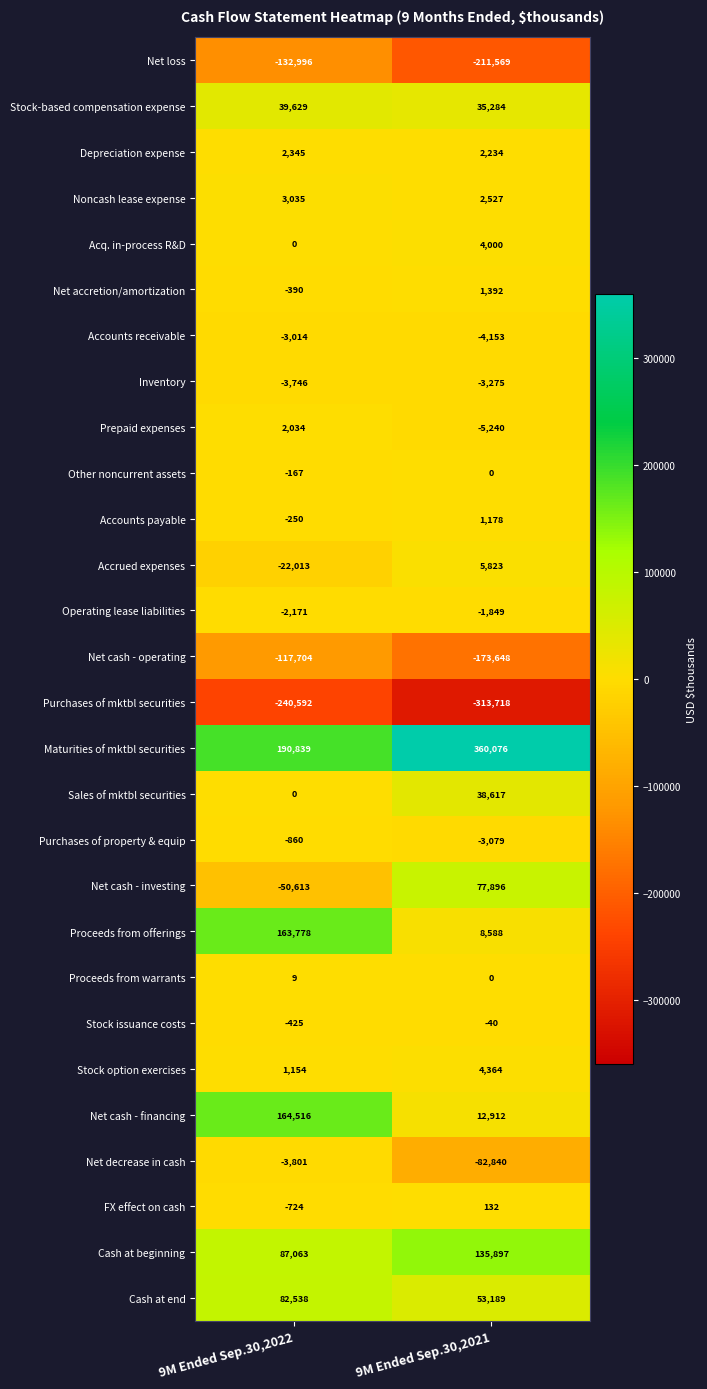

Read the Prepaid expenses value at 9M Ended Sep.30,2021.

-5240